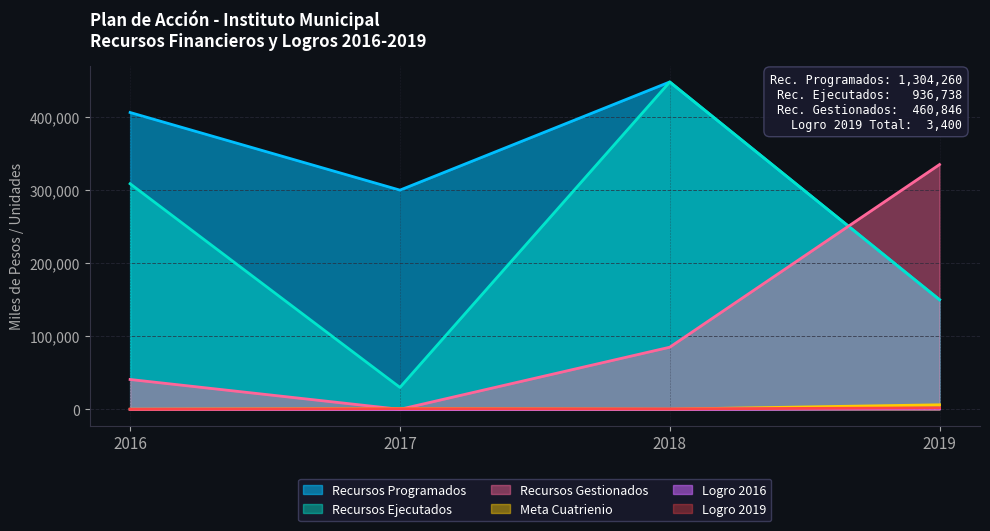

Rank the series by their maximum value, from lowest to highest.

Logro 2016, Logro 2019, Meta Cuatrienio, Recursos Gestionados, Recursos Programados, Recursos Ejecutados